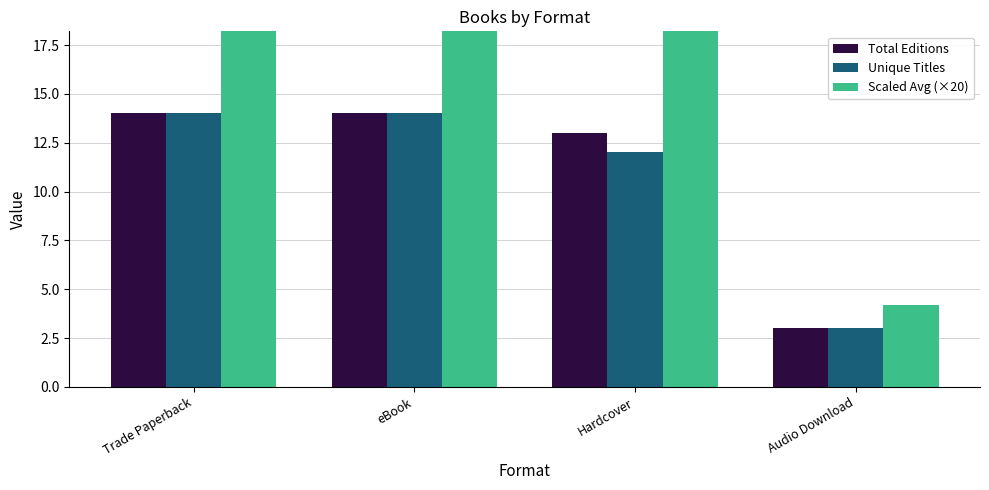

Rank the categories by Scaled Avg (×20) value from highest to lowest.

Trade Paperback, eBook, Hardcover, Audio Download